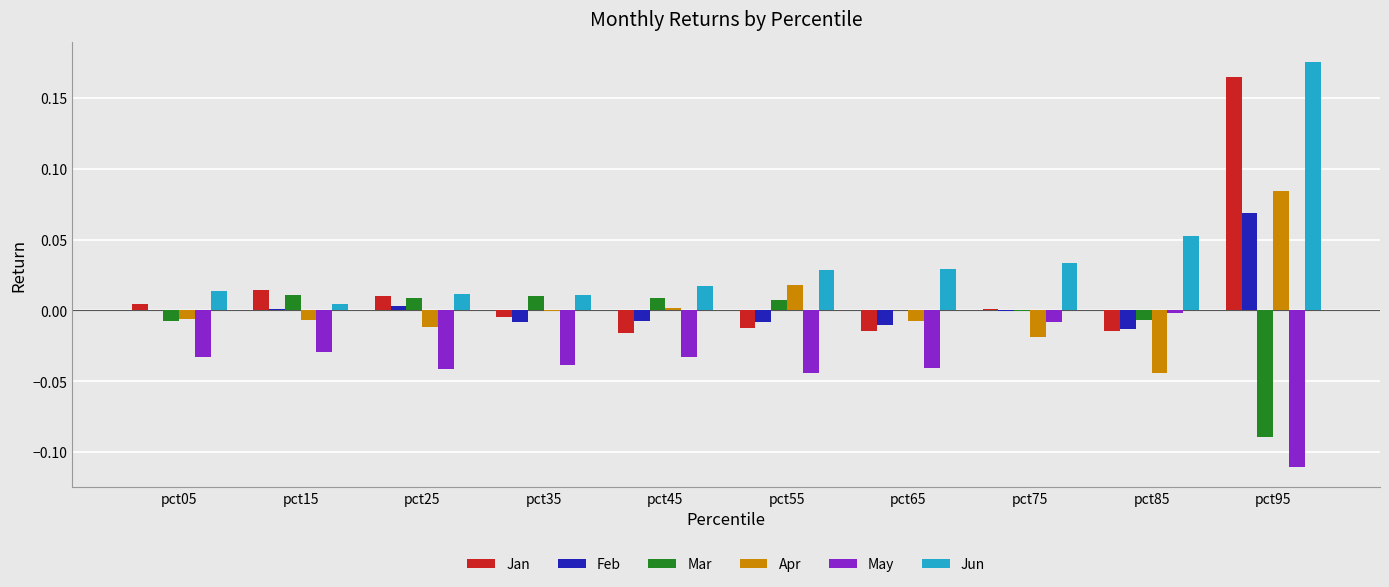

Which series has the largest total across all categories?

Jun